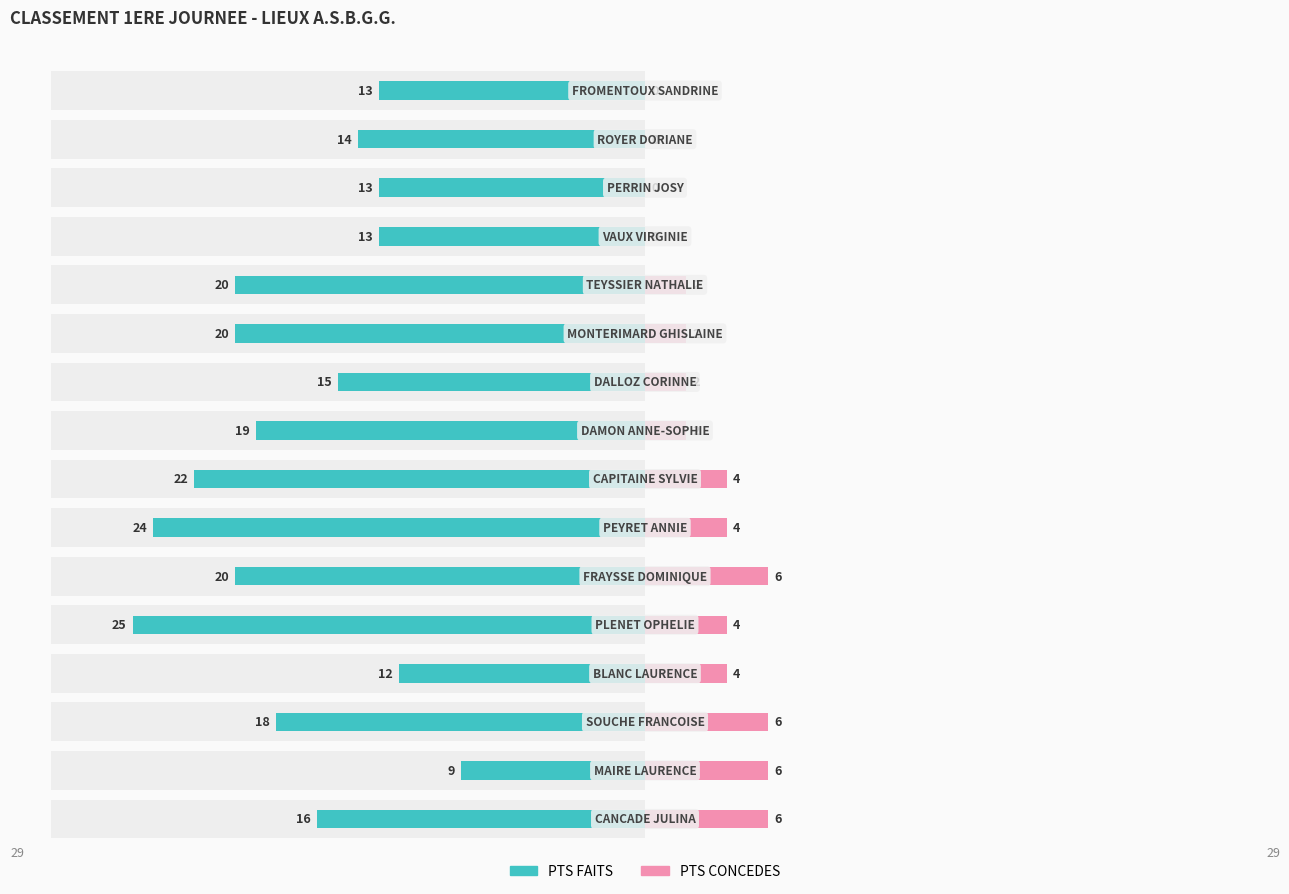

Is the value of PTS FAITS at 14 greater than the value of PTS CONCEDES at 7?

No